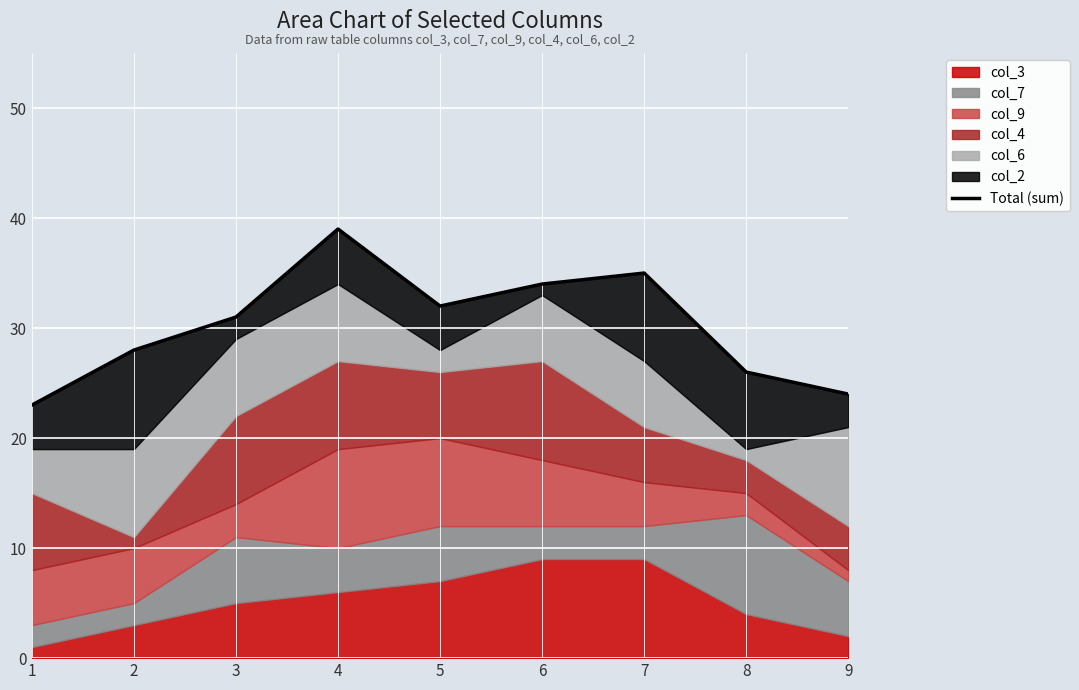

What is the difference between the values at 5 and 7?

3